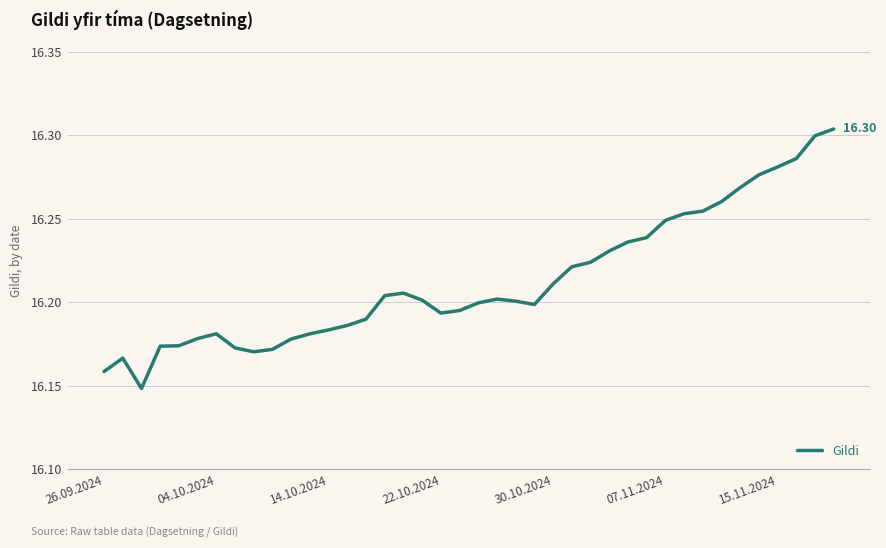

What is the value of the 24th point from the left?

16.2